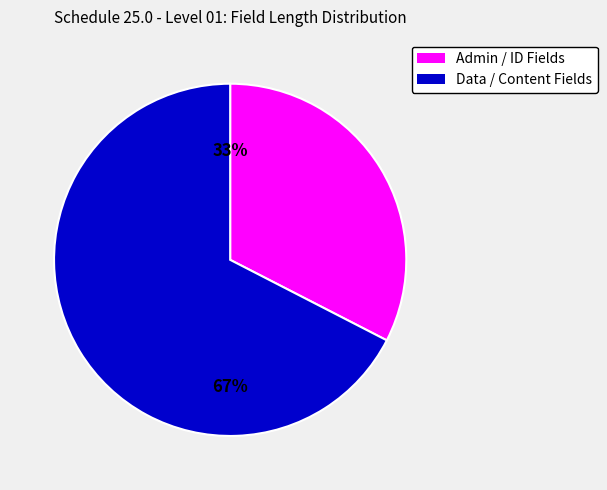

Count the number of slices in the pie.

2